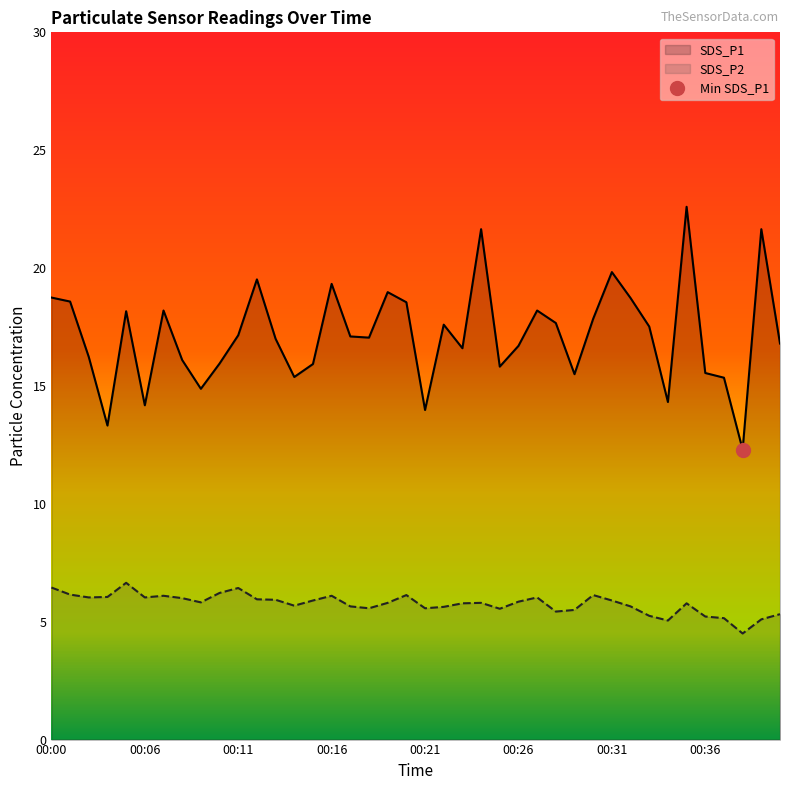

At which category does SDS_P1 reach its first local valley?

00:03